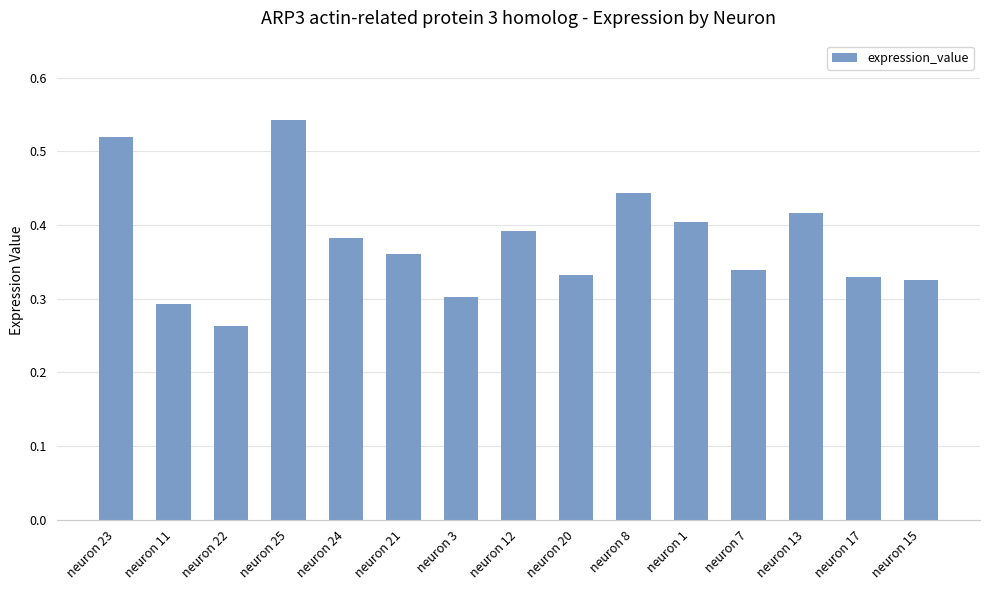

The chart shows a value of 0.3 at neuron 7. True or false?

True